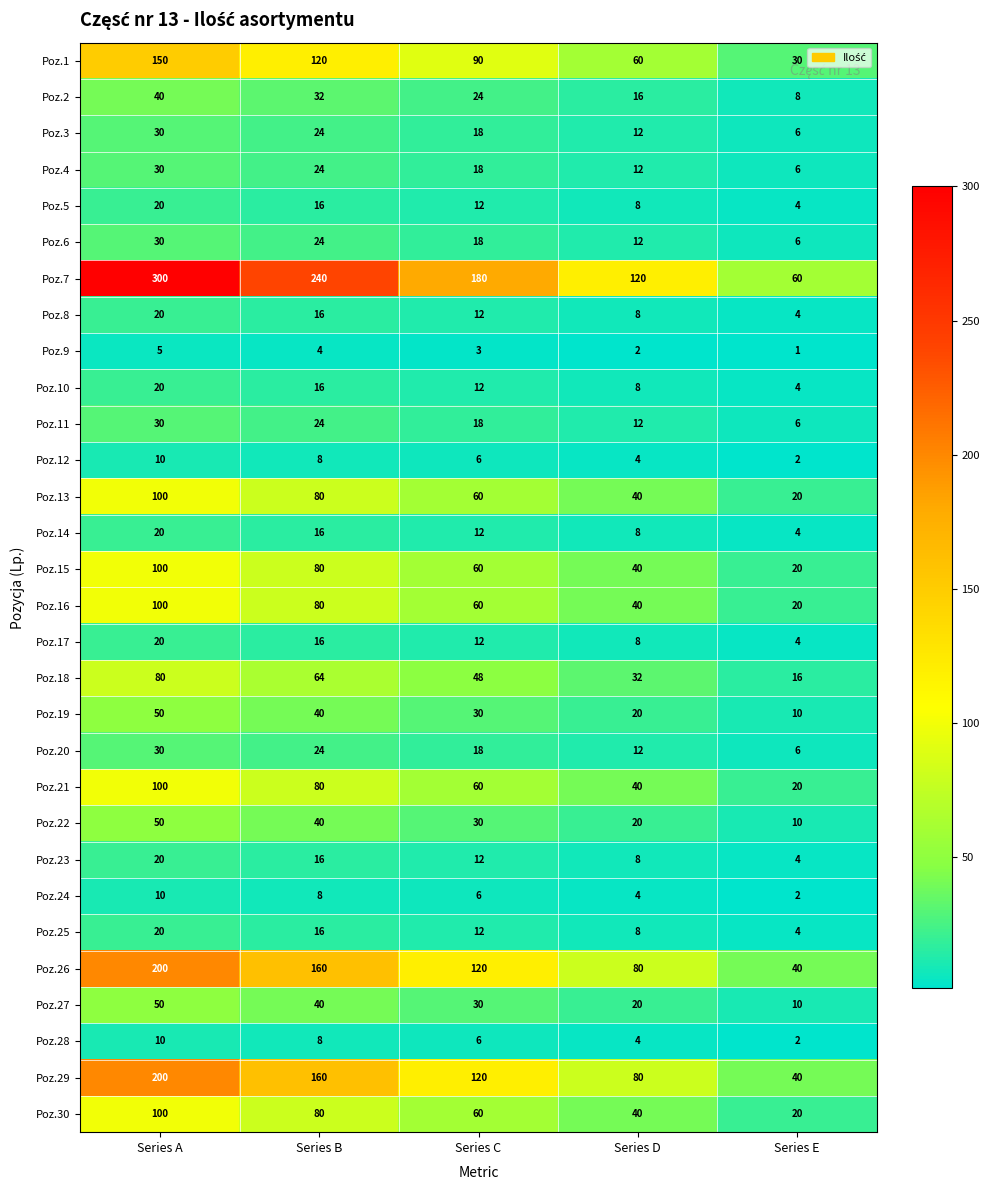

List the labels in order of Poz.7 value, largest first.

Series A, Series B, Series C, Series D, Series E